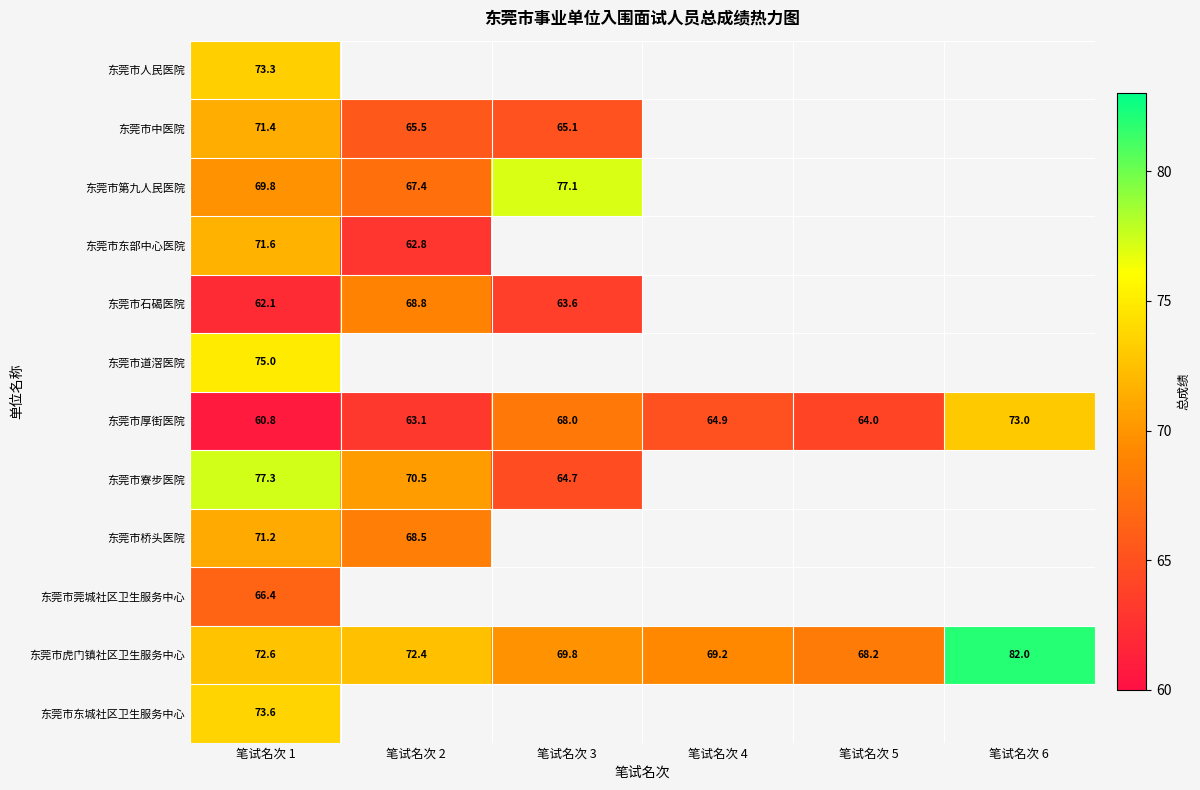

Rank the series at 笔试名次 1 from lowest to highest value.

东莞市厚街医院, 东莞市石碣医院, 东莞市莞城社区卫生服务中心, 东莞市第九人民医院, 东莞市桥头医院, 东莞市中医院, 东莞市东部中心医院, 东莞市虎门镇社区卫生服务中心, 东莞市人民医院, 东莞市东城社区卫生服务中心, 东莞市道滘医院, 东莞市寮步医院